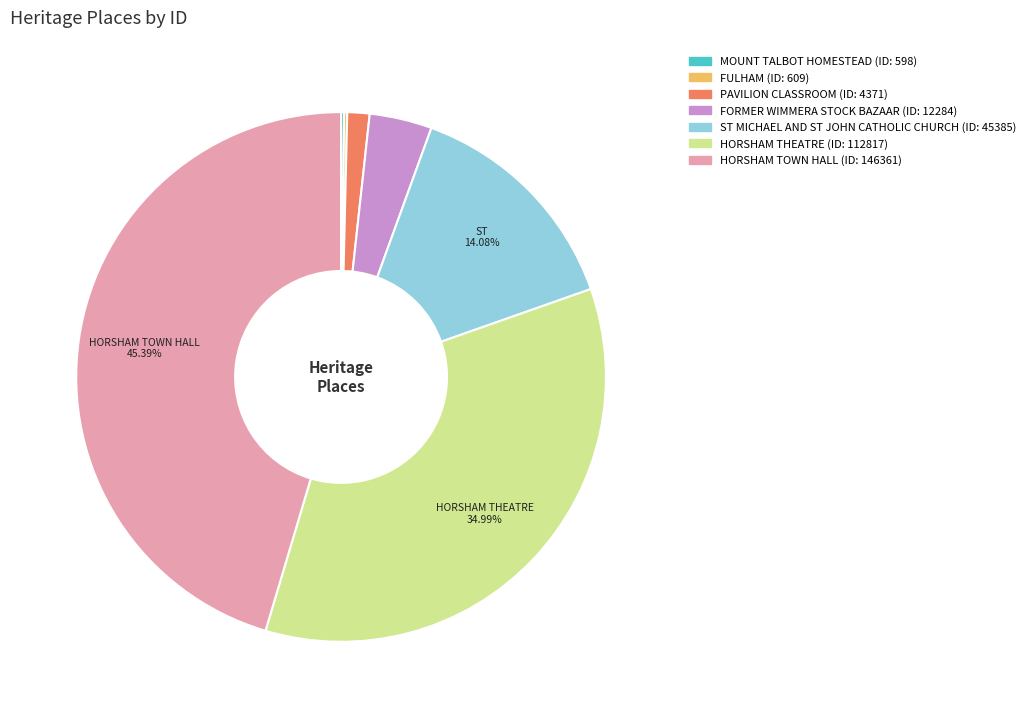

Does PAVILION CLASSROOM represent more than half of the total?

No